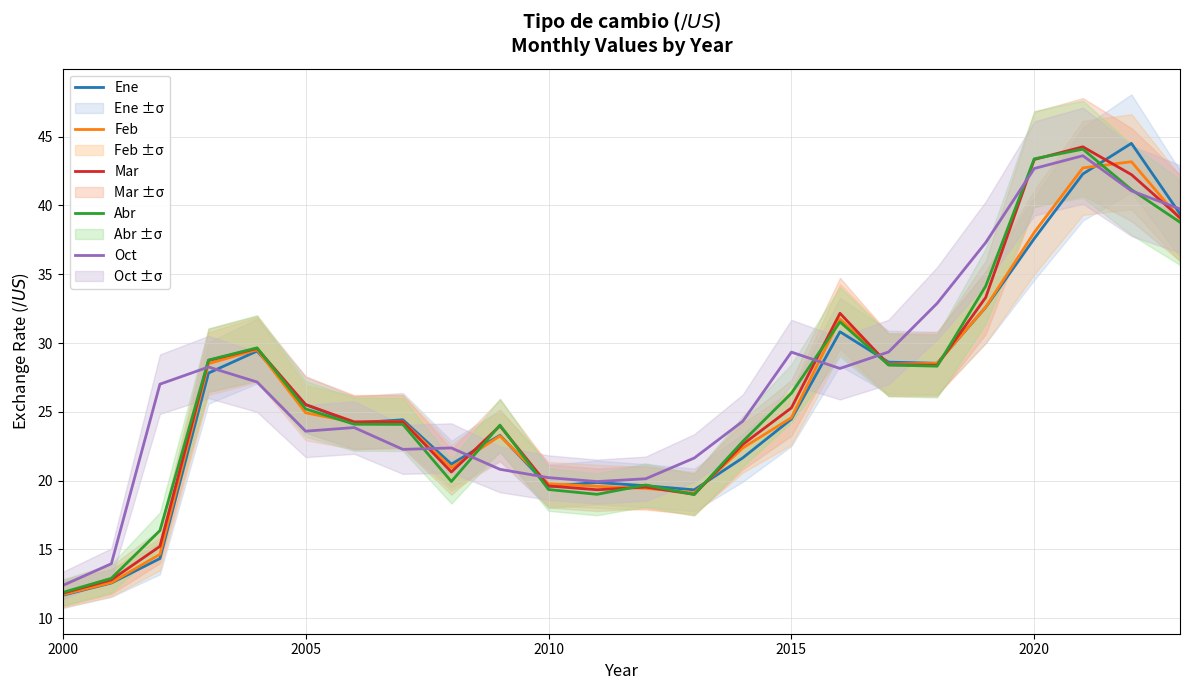

Reading right to left, transcribe all the data shown in this chart.

Ene: 39.4	44.5	42.3	37.6	32.6	28.5	28.6	30.8	24.5	21.7	19.3	19.6	19.9	19.6	23.3	21.2	24.4	24.2	25.5	29.4	27.8	14.3	12.6	11.7
Feb: 39.0	43.2	42.7	38.0	32.6	28.5	28.5	31.8	24.6	22.4	19.1	19.4	19.6	19.8	23.2	20.9	24.3	24.2	24.9	29.5	28.5	14.6	12.6	11.7
Mar: 39.1	42.2	44.3	43.3	33.3	28.4	28.4	32.2	25.3	22.6	19.0	19.5	19.3	19.6	24.0	20.6	24.3	24.3	25.5	29.6	28.7	15.2	12.8	11.8
Abr: 38.8	41.1	44.1	43.4	34.1	28.3	28.4	31.5	26.4	22.9	19.0	19.7	19.0	19.4	24.0	19.9	24.1	24.1	25.2	29.6	28.8	16.4	12.9	11.9
Oct: 39.7	41.1	43.6	42.7	37.3	32.9	29.3	28.2	29.3	24.3	21.6	20.1	19.9	20.2	20.8	22.4	22.3	23.9	23.6	27.2	28.3	27.0	14.0	12.4